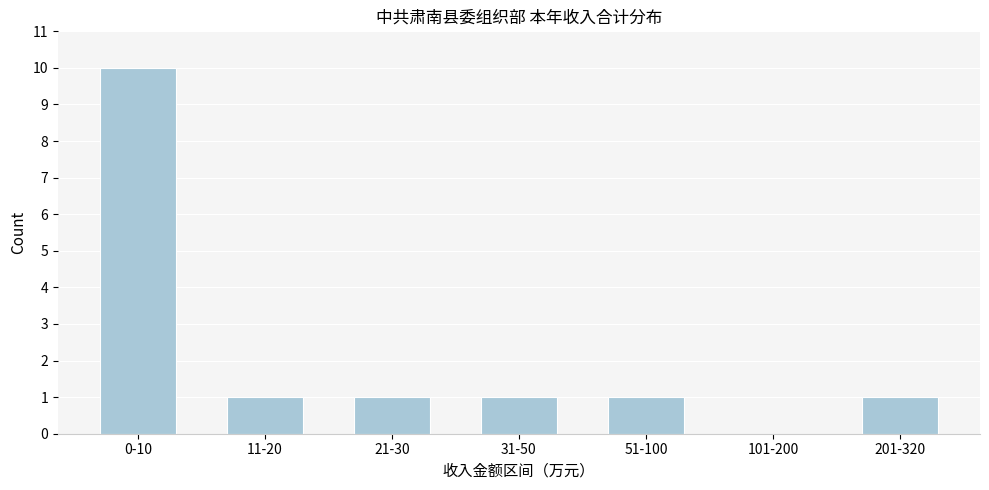

Reading left to right, list all the values displayed in this chart.

0-10=10	11-20=1	21-30=1	31-50=1	51-100=1	101-200=0	201-320=1